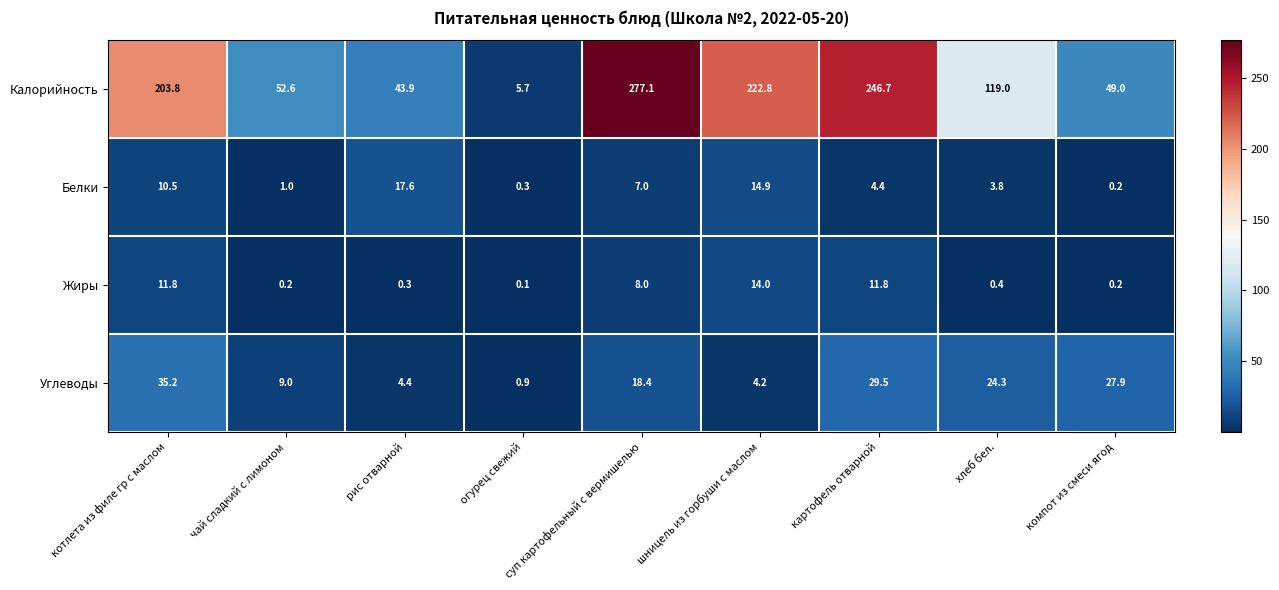

What is the difference between the second highest and minimum values in the Углеводы series?

28.6